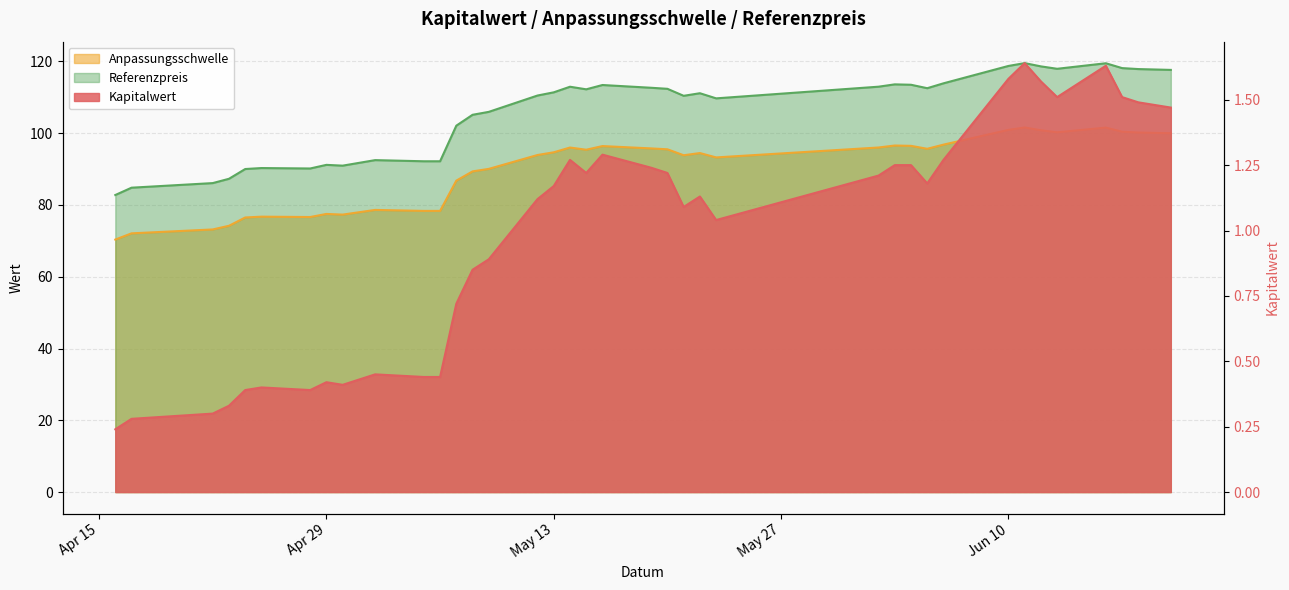

Is it true that Anpassungsschwelle equals 95.5 at 2025-05-20?

True